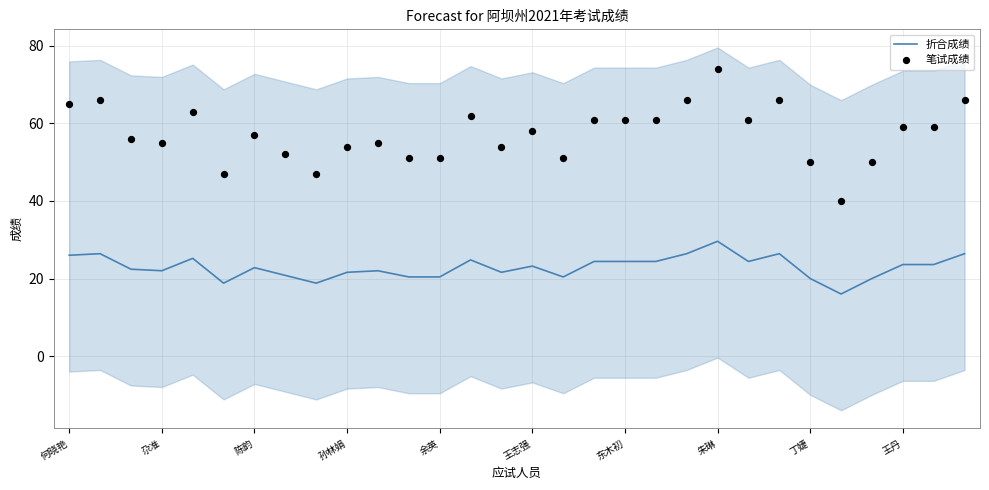

What is the maximum value for 折合成绩?

29.6